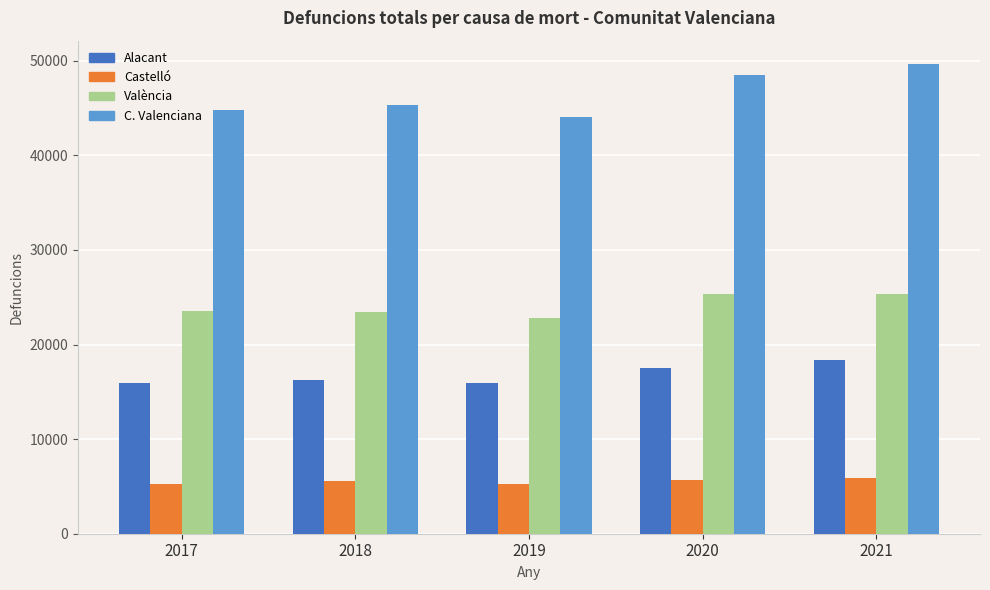

What is the difference between the highest and lowest values at 2019?

38748